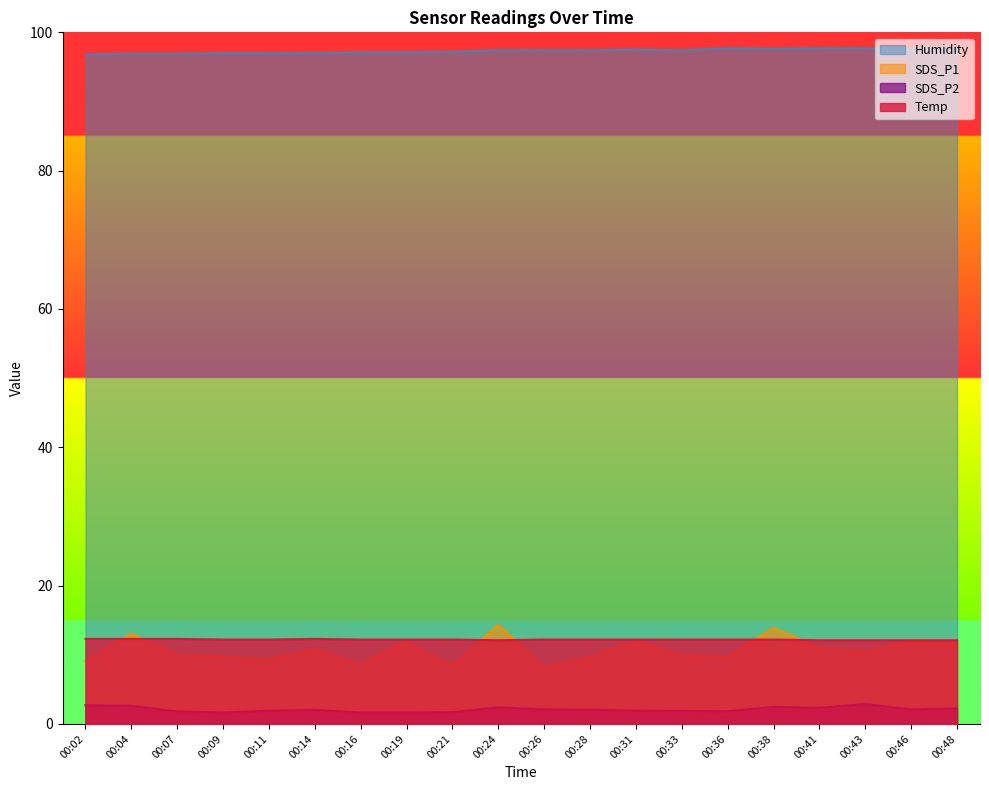

The Temp series shows 18.5 at 00:28. True or false?

False